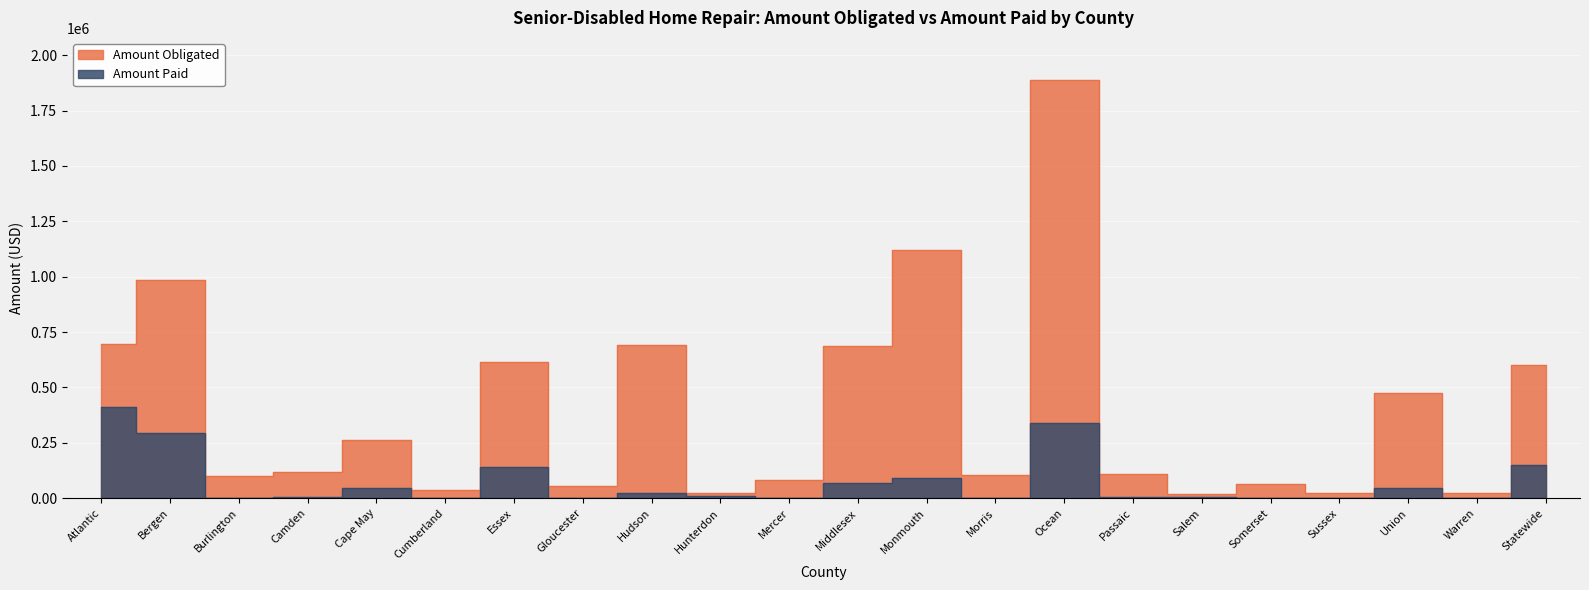

At which category does the chart reach its minimum across all series?

Gloucester